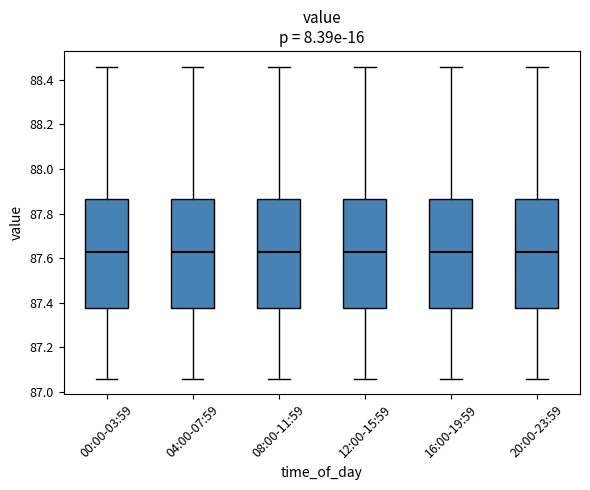

Where is the upper edge of the box for 20:00-23:59 on the y-axis? The values are not printed on the chart, so give them approximately, as read against the axis.

87.86